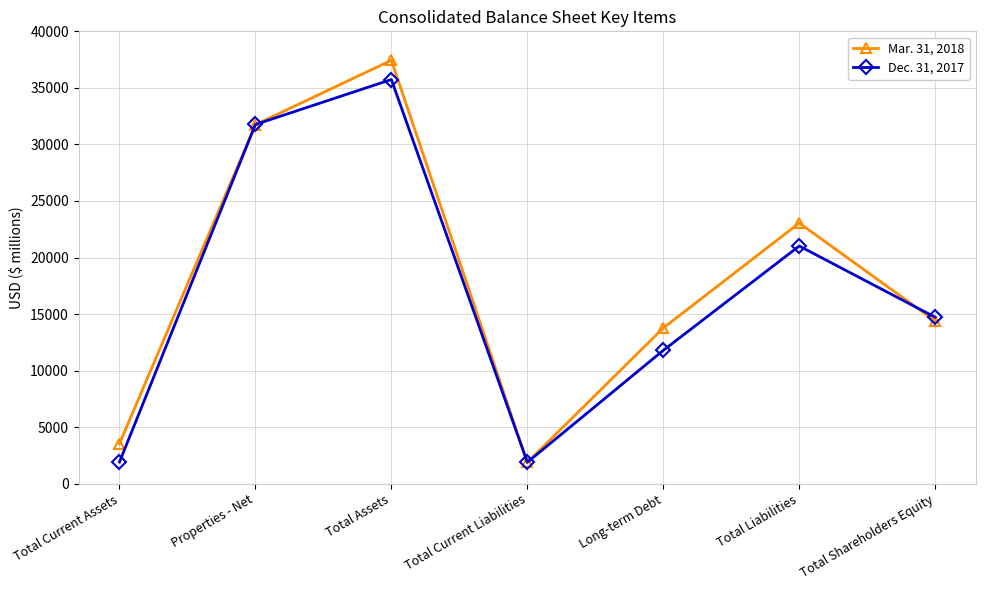

True or false: Mar. 31, 2018 has a value of 5877 at Total Current Assets.

False